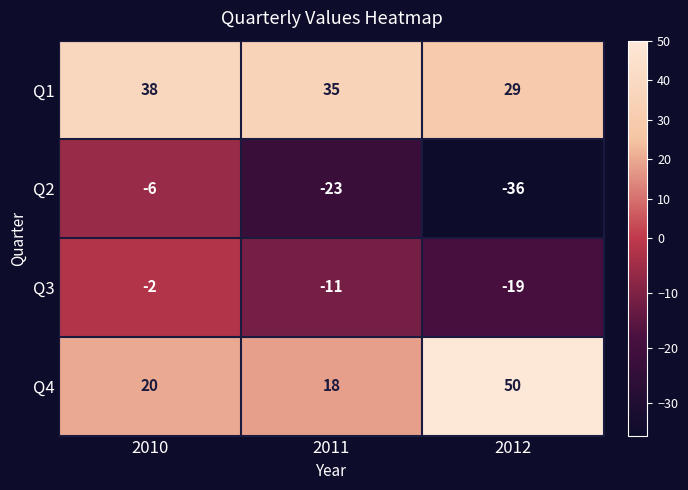

Which label corresponds to the smallest value in the chart?

2012